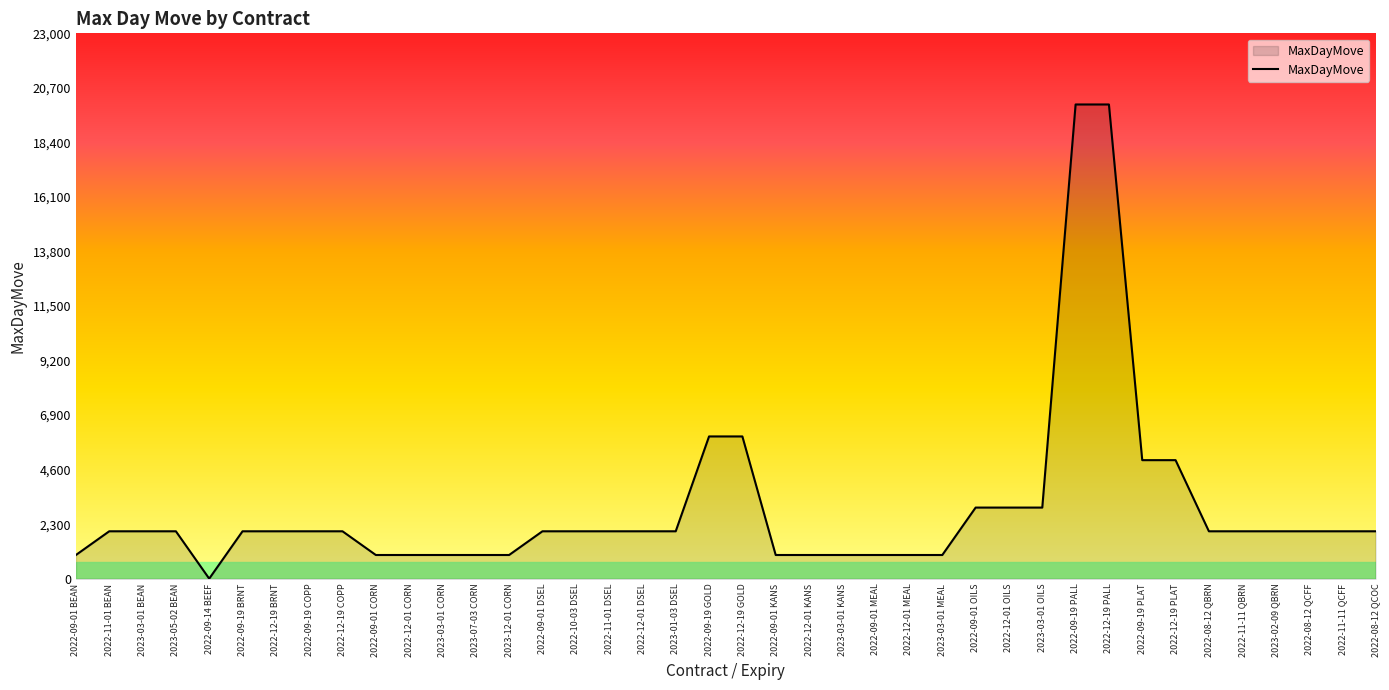

Reading right to left, what are all the values shown in this chart?

2022-08-12 QCOC=2000	2022-11-11 QCFF=2000	2022-08-12 QCFF=2000	2023-02-09 QBRN=2000	2022-11-11 QBRN=2000	2022-08-12 QBRN=2000	2022-12-19 PLAT=5000	2022-09-19 PLAT=5000	2022-12-19 PALL=20000	2022-09-19 PALL=20000	2023-03-01 OILS=3000	2022-12-01 OILS=3000	2022-09-01 OILS=3000	2023-03-01 MEAL=1000	2022-12-01 MEAL=1000	2022-09-01 MEAL=1000	2023-03-01 KANS=1000	2022-12-01 KANS=1000	2022-09-01 KANS=1000	2022-12-19 GOLD=6000	2022-09-19 GOLD=6000	2023-01-03 DSEL=2000	2022-12-01 DSEL=2000	2022-11-01 DSEL=2000	2022-10-03 DSEL=2000	2022-09-01 DSEL=2000	2023-12-01 CORN=1000	2023-07-03 CORN=1000	2023-03-01 CORN=1000	2022-12-01 CORN=1000	2022-09-01 CORN=1000	2022-12-19 COPP=2000	2022-09-19 COPP=2000	2022-12-19 BRNT=2000	2022-09-19 BRNT=2000	2022-09-14 BEEF=2	2023-05-02 BEAN=2000	2023-03-01 BEAN=2000	2022-11-01 BEAN=2000	2022-09-01 BEAN=1000